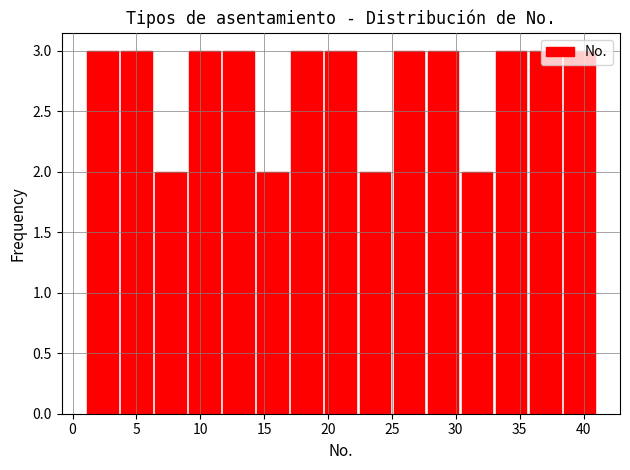

Reading left to right, list every bar in this chart as the range it spans on the x-axis followed by its height. Neither the bar edges nor the heights are printed on the chart, so give them approximately, as read against the axes.

1.0 to 3.5: 3
3.5 to 6.5: 3
6.5 to 9.0: 2
9.0 to 11.5: 3
11.5 to 14.5: 3
14.5 to 17.0: 2
17.0 to 19.5: 3
19.5 to 22.5: 3
22.5 to 25.0: 2
25.0 to 27.5: 3
27.5 to 30.5: 3
30.5 to 33.0: 2
33.0 to 35.5: 3
35.5 to 38.5: 3
38.5 to 41.0: 3